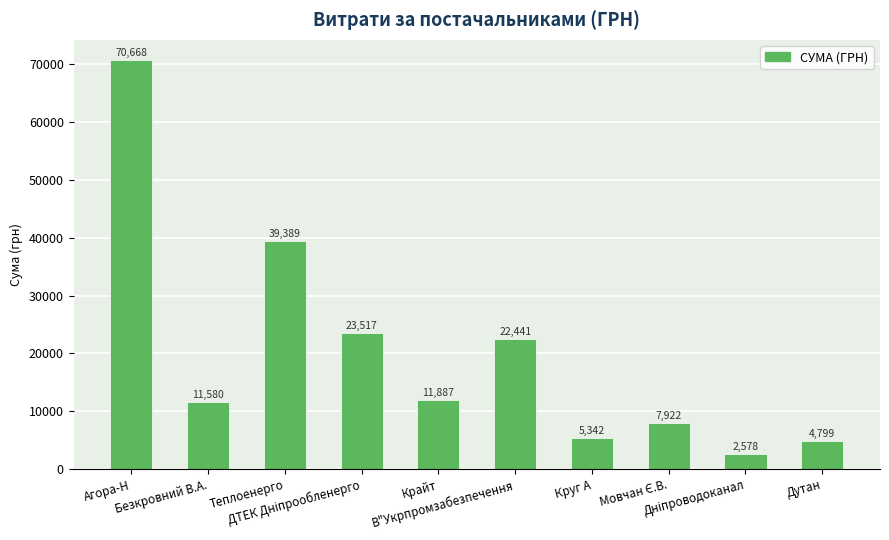

What is the maximum value shown in the chart?

70667.6